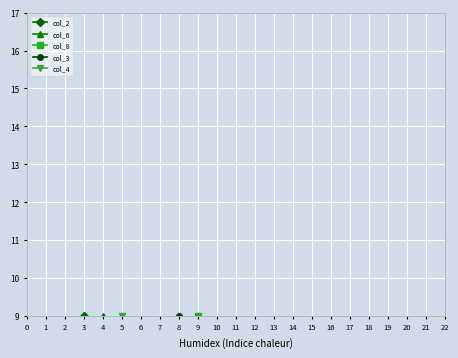

List the series in order of their peak value, lowest first.

col_2, col_6, col_8, col_3, col_4